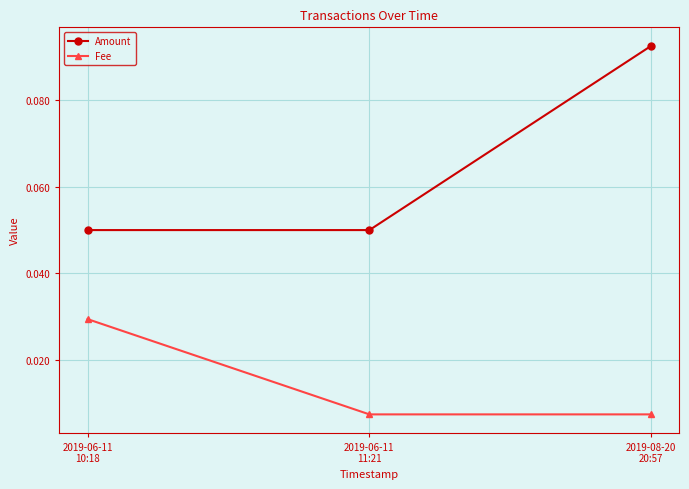

At how many categories does at least one series exceed 0?

3